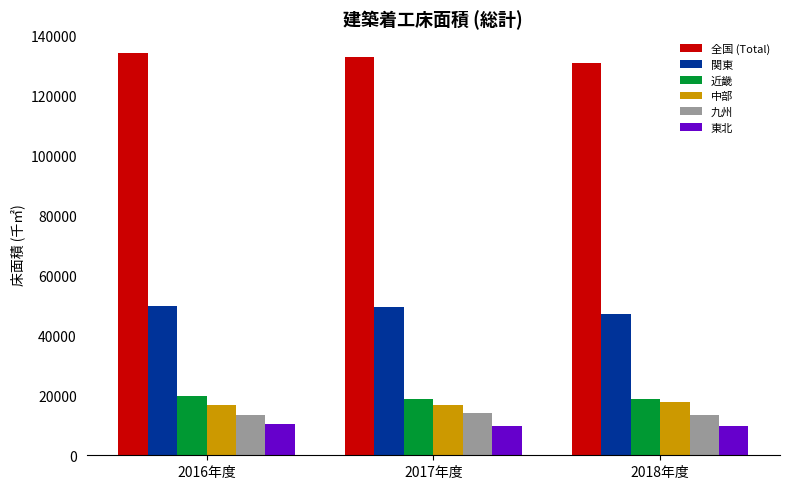

Does the chart contain any negative values?

No